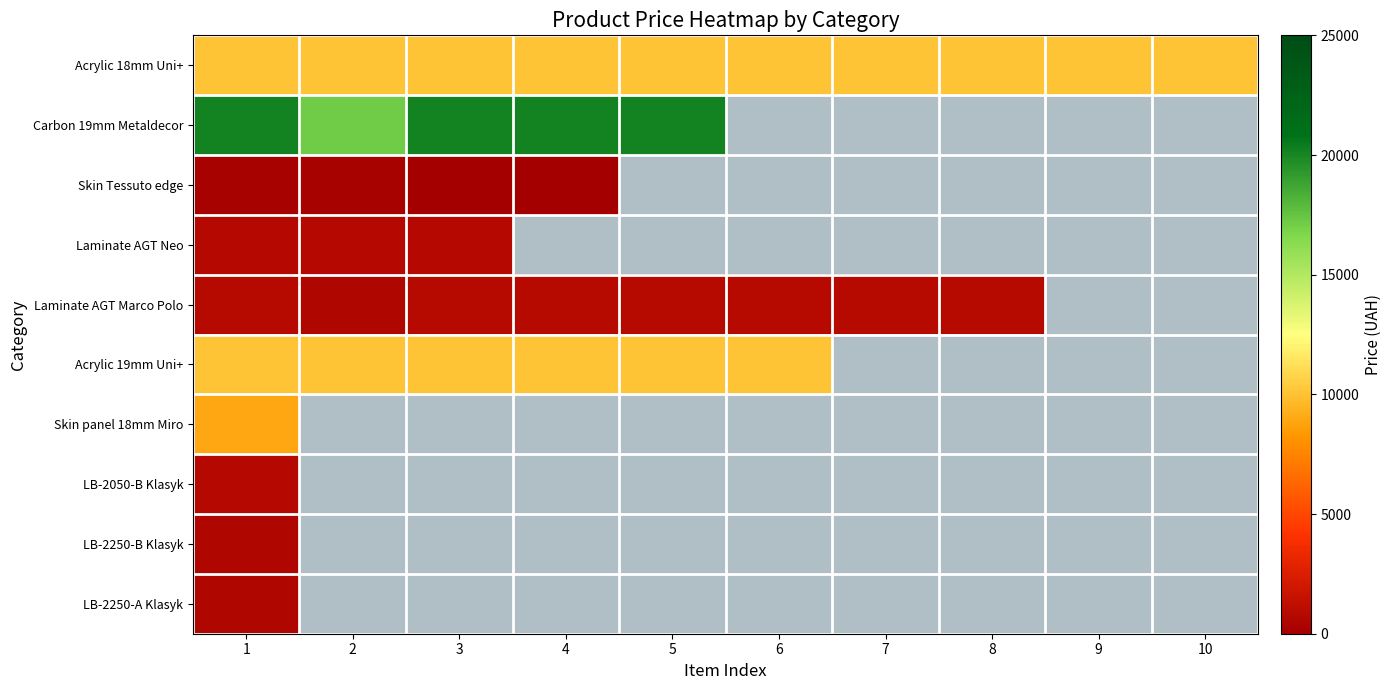

Is the value of LB-2250-B Klasyk at 9 greater than the value of Laminate AGT Neo at 4?

No